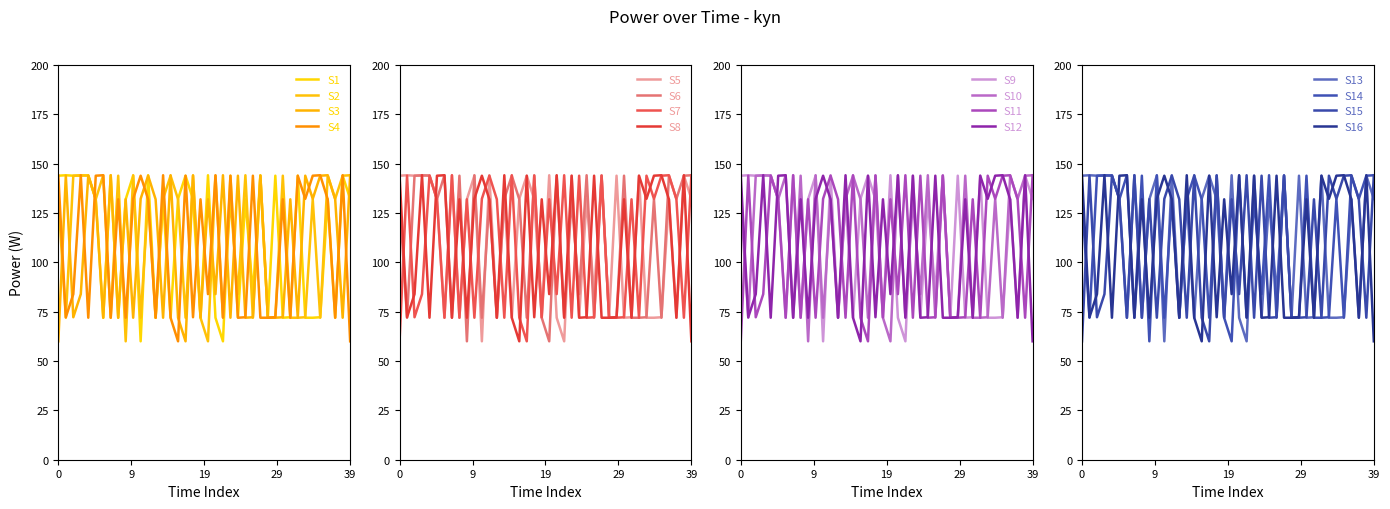

Is it true that kyn_01 equals 131.9 at 3?

True